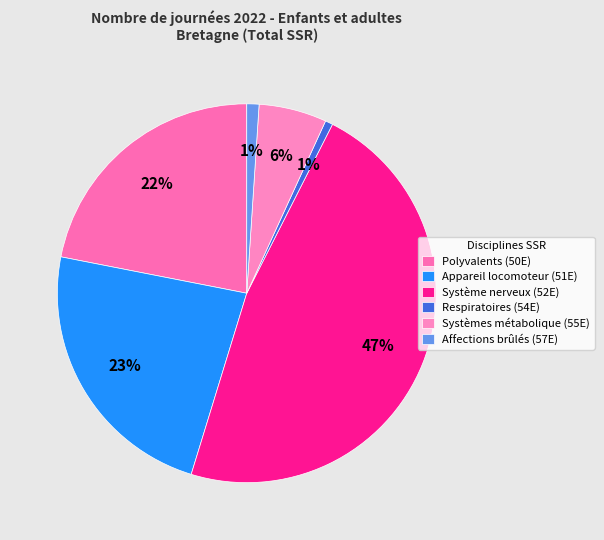

Does any single category account for the majority?

No